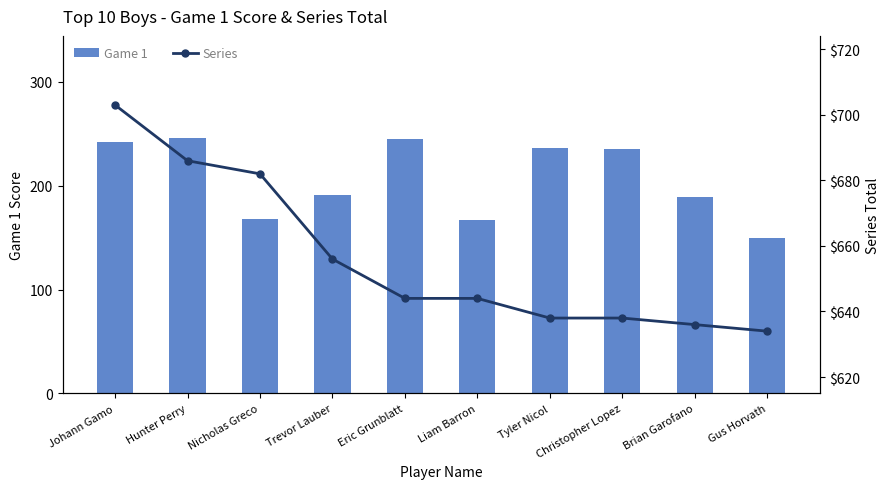

Reading left to right, transcribe all the data shown in this chart.

Game 1: Johann Gamo=242	Hunter Perry=246	Nicholas Greco=168	Trevor Lauber=191	Eric Grunblatt=245	Liam Barron=167	Tyler Nicol=236	Christopher Lopez=235	Brian Garofano=189	Gus Horvath=150
Series: Johann Gamo=703	Hunter Perry=686	Nicholas Greco=682	Trevor Lauber=656	Eric Grunblatt=644	Liam Barron=644	Tyler Nicol=638	Christopher Lopez=638	Brian Garofano=636	Gus Horvath=634